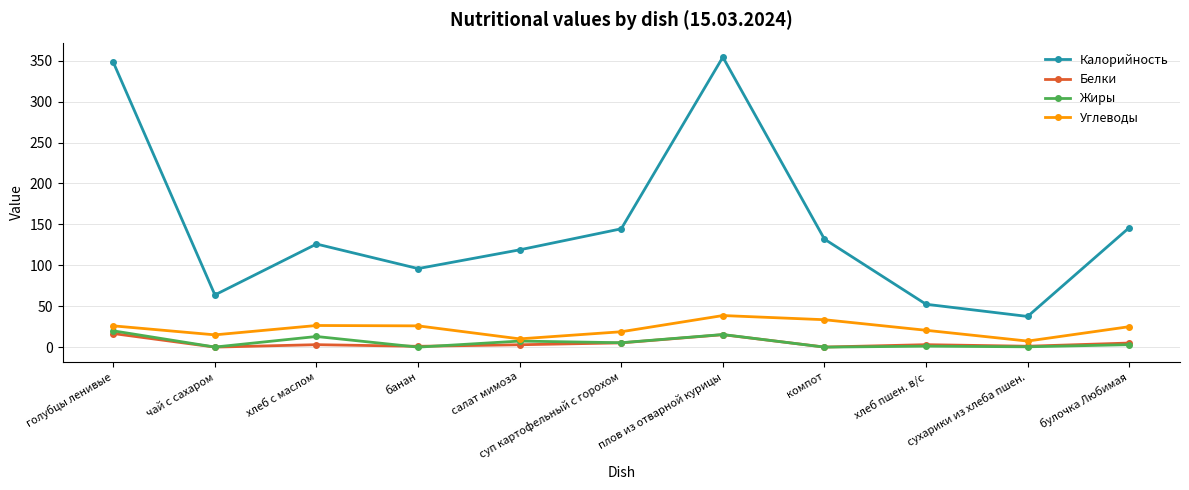

What is the label of the 6th point from the left?

суп картофельный с горохом